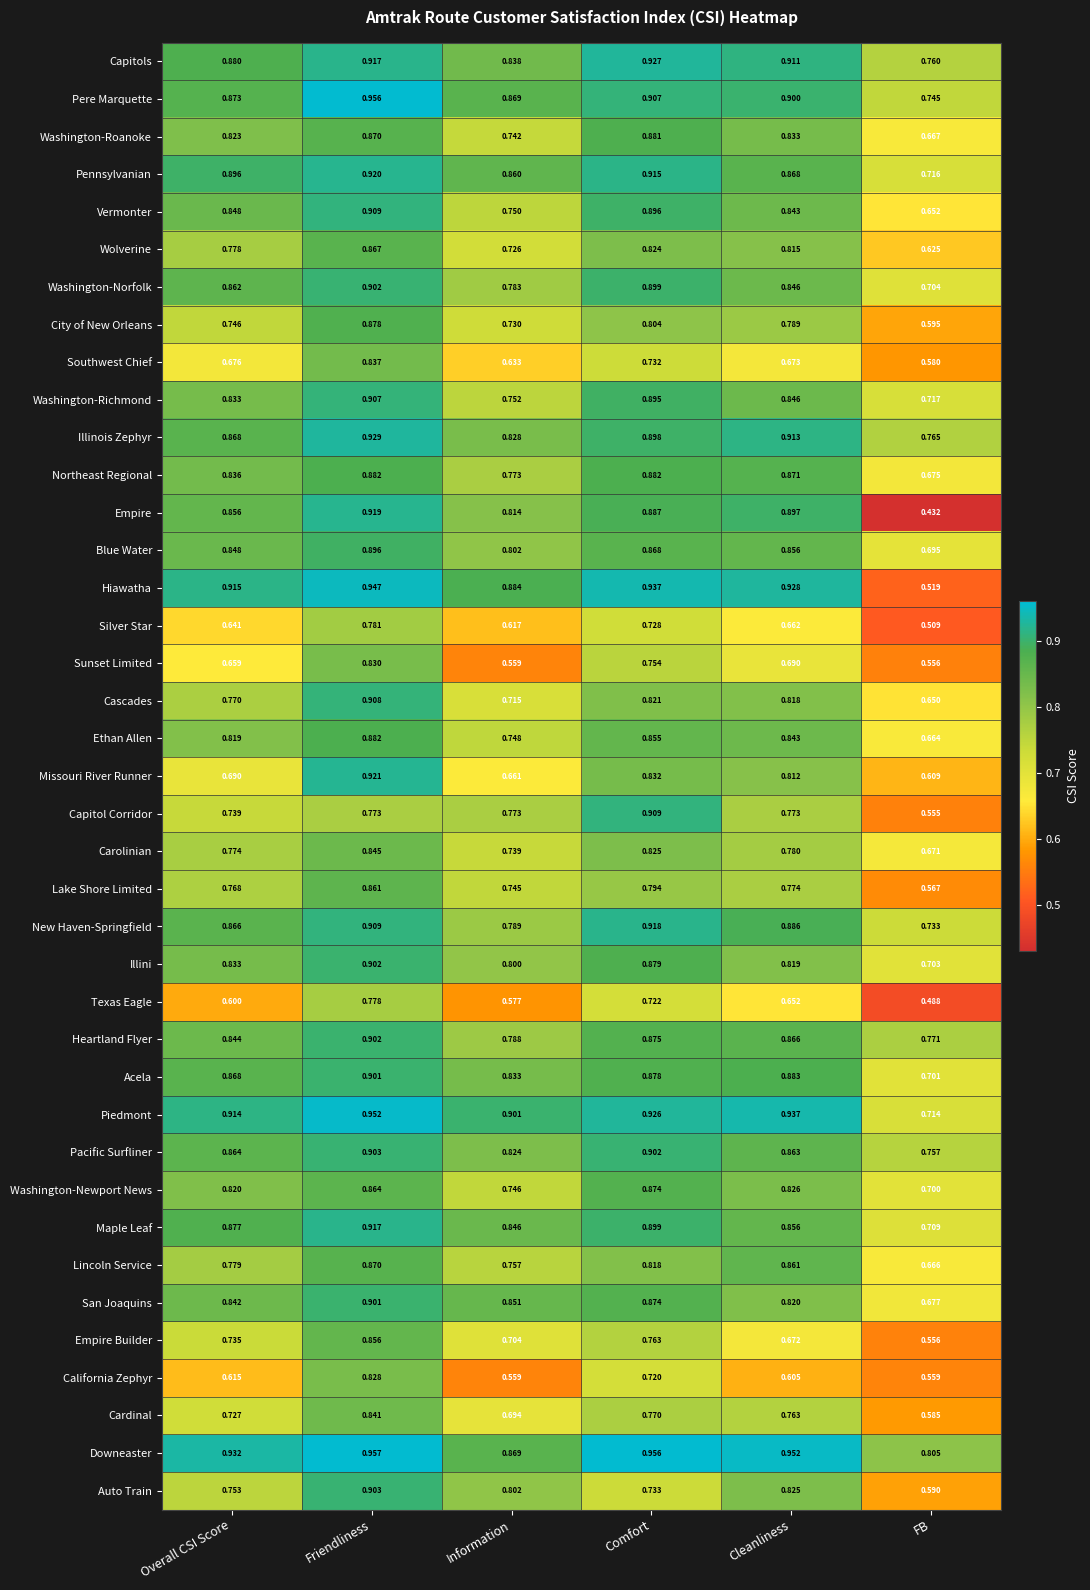

What is the total value across all series at FB?

25.3